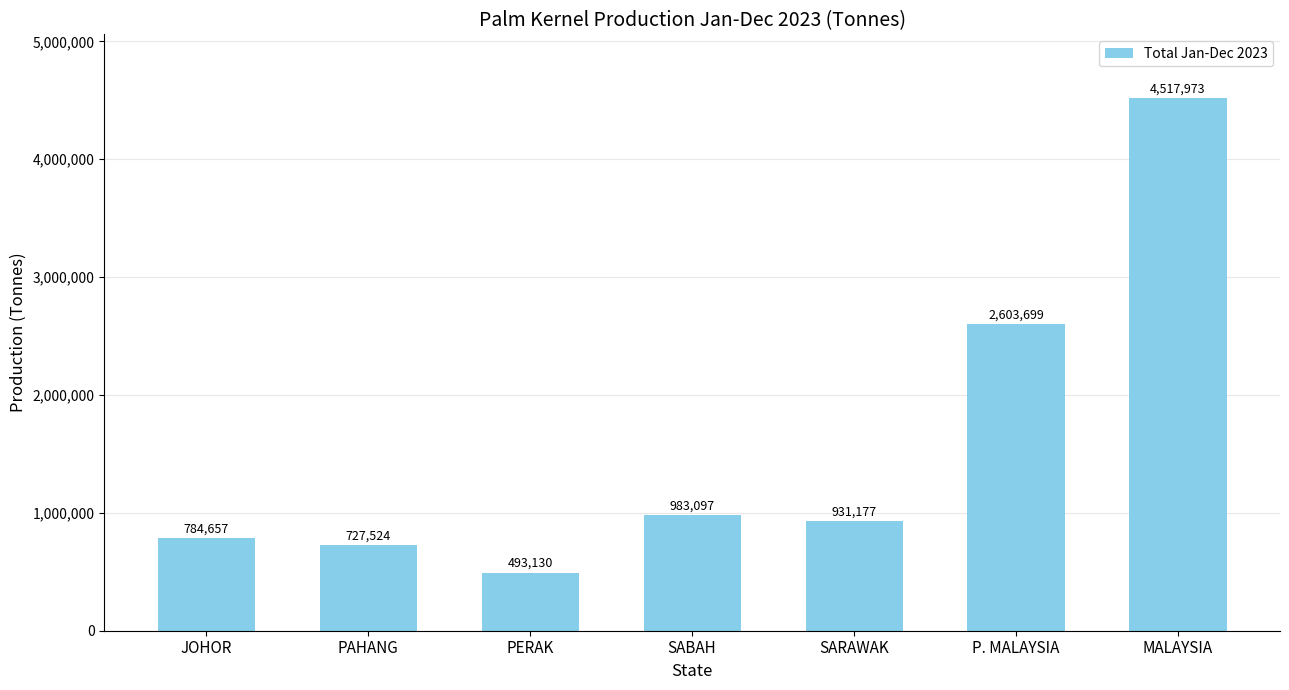

At which label is the value closest to 2505551?

P. MALAYSIA